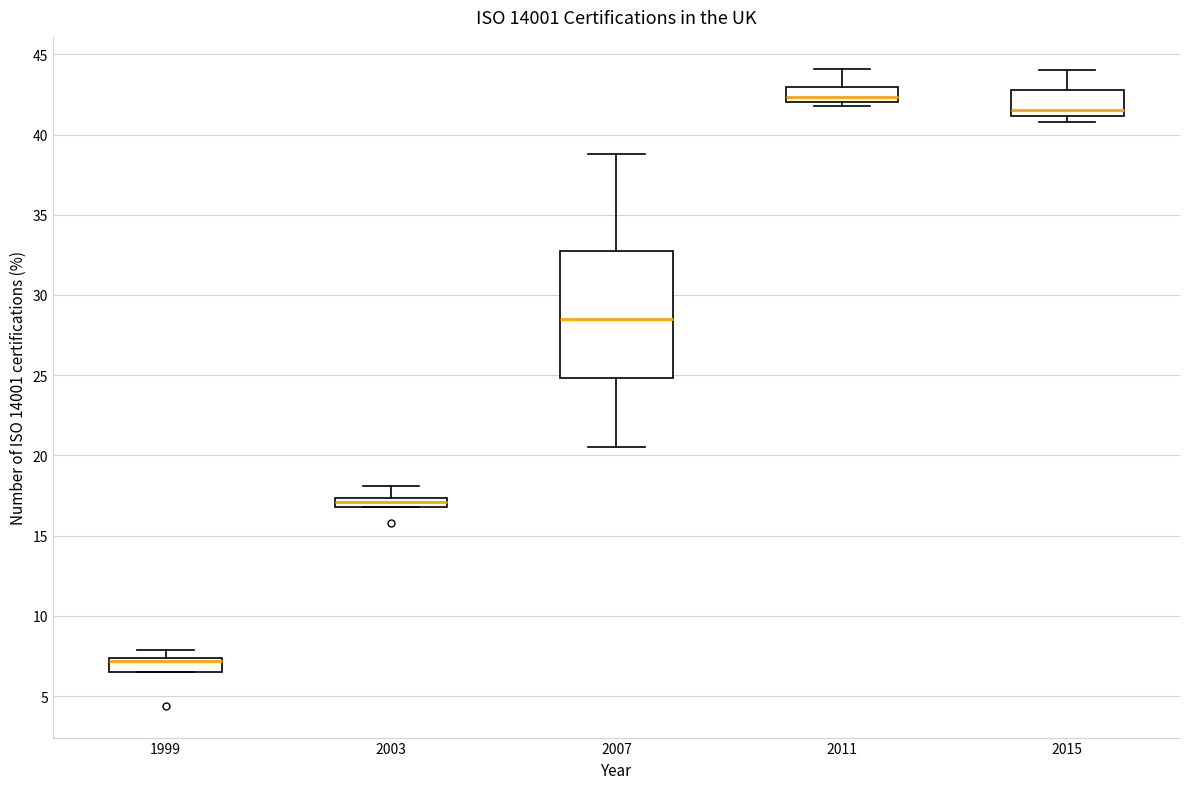

Which box's median line is the highest?

2011